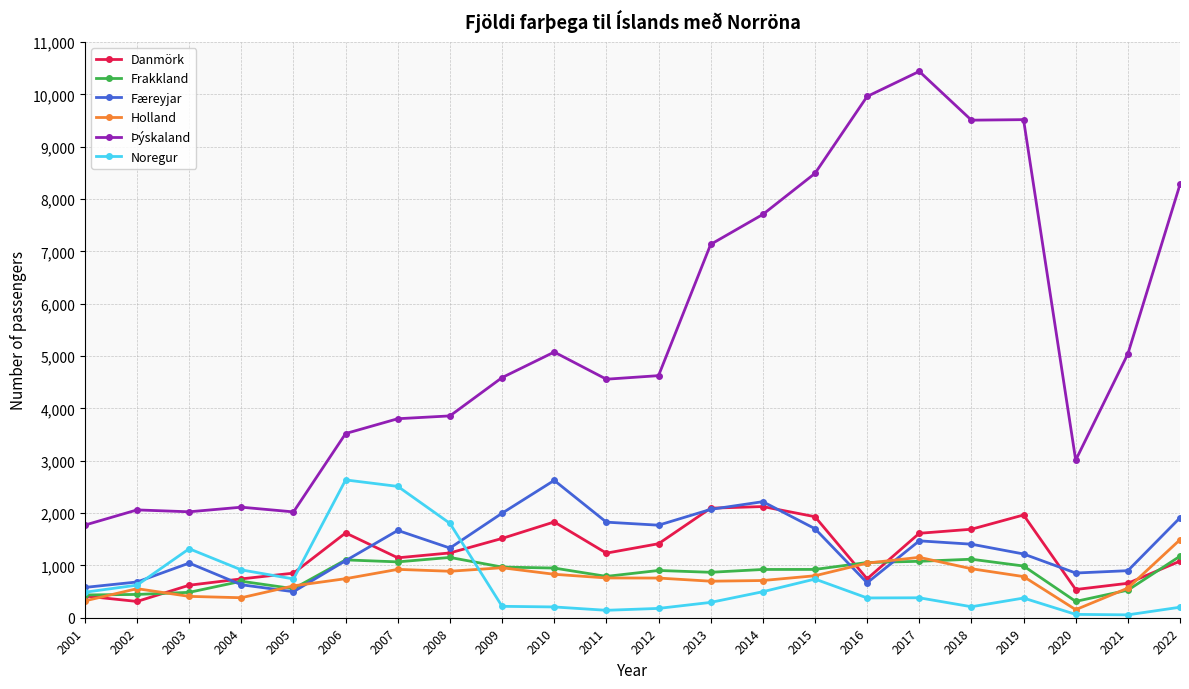

The Danmörk series shows 889 at 2014. True or false?

False